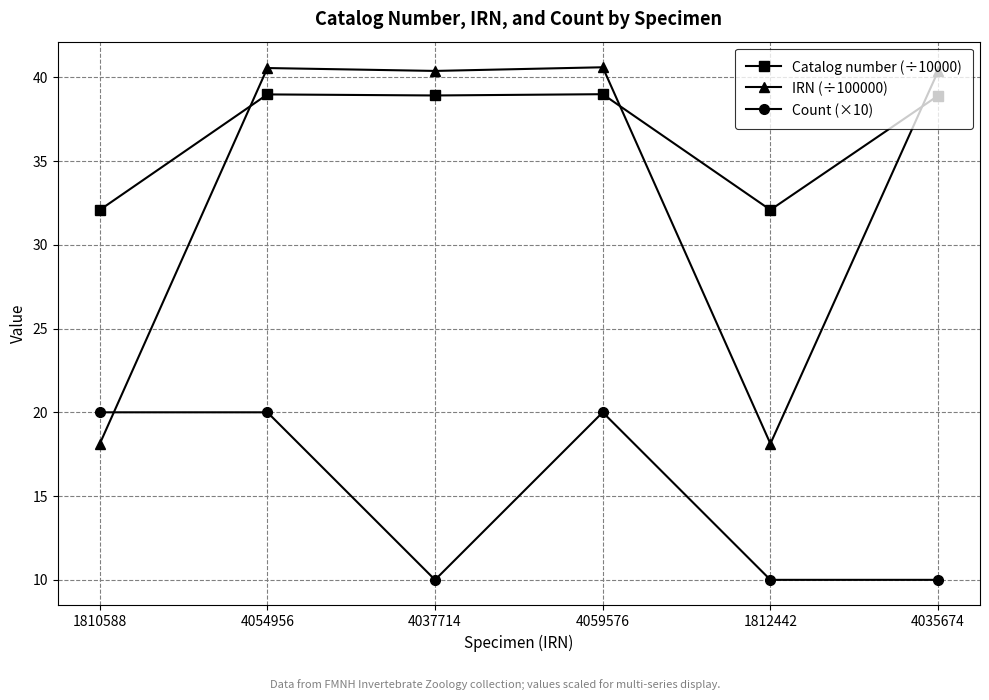

True or false: Catalog number (÷10000) has a value of 38.9 at 4035674.

True